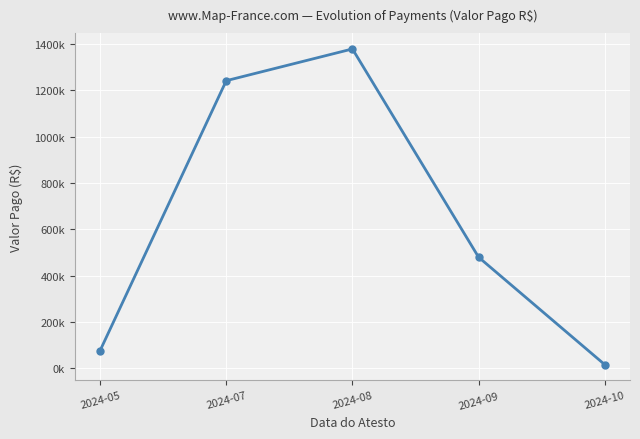

What is the value of the 3rd point from the left?

1378466.5